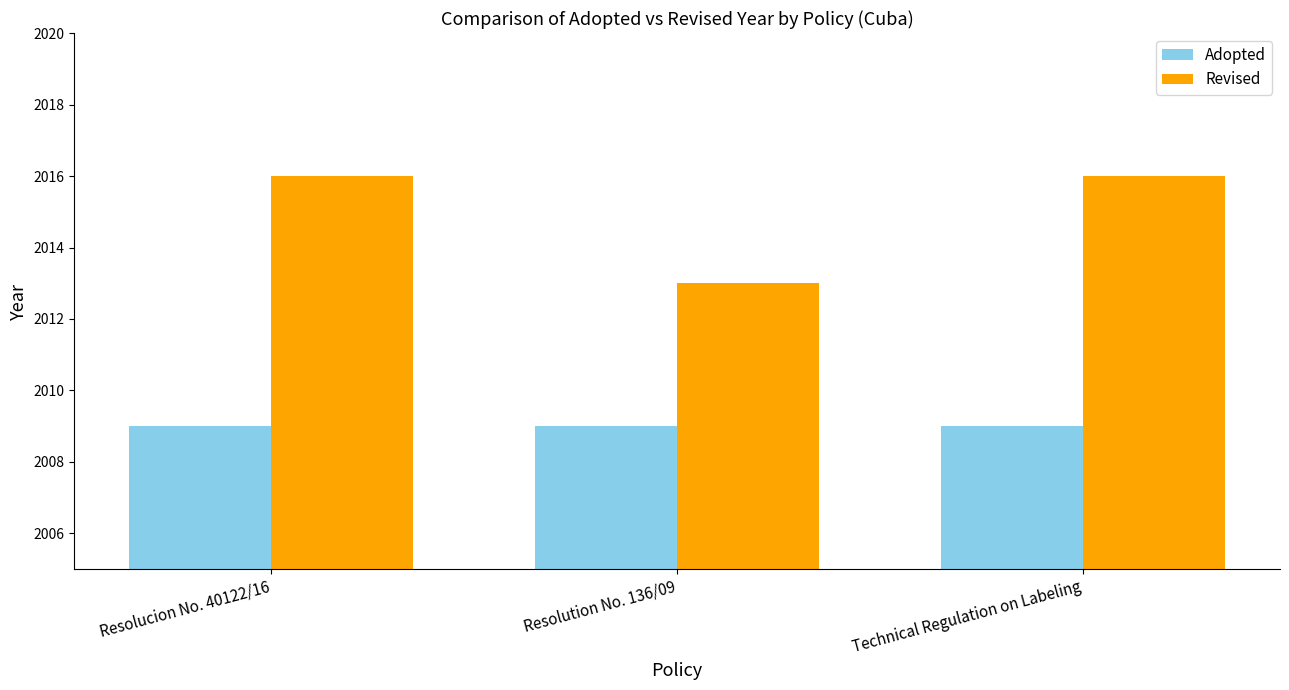

What is the sum of the Revised values at Resolution No. 136/09 and Technical Regulation on Labeling?

4029